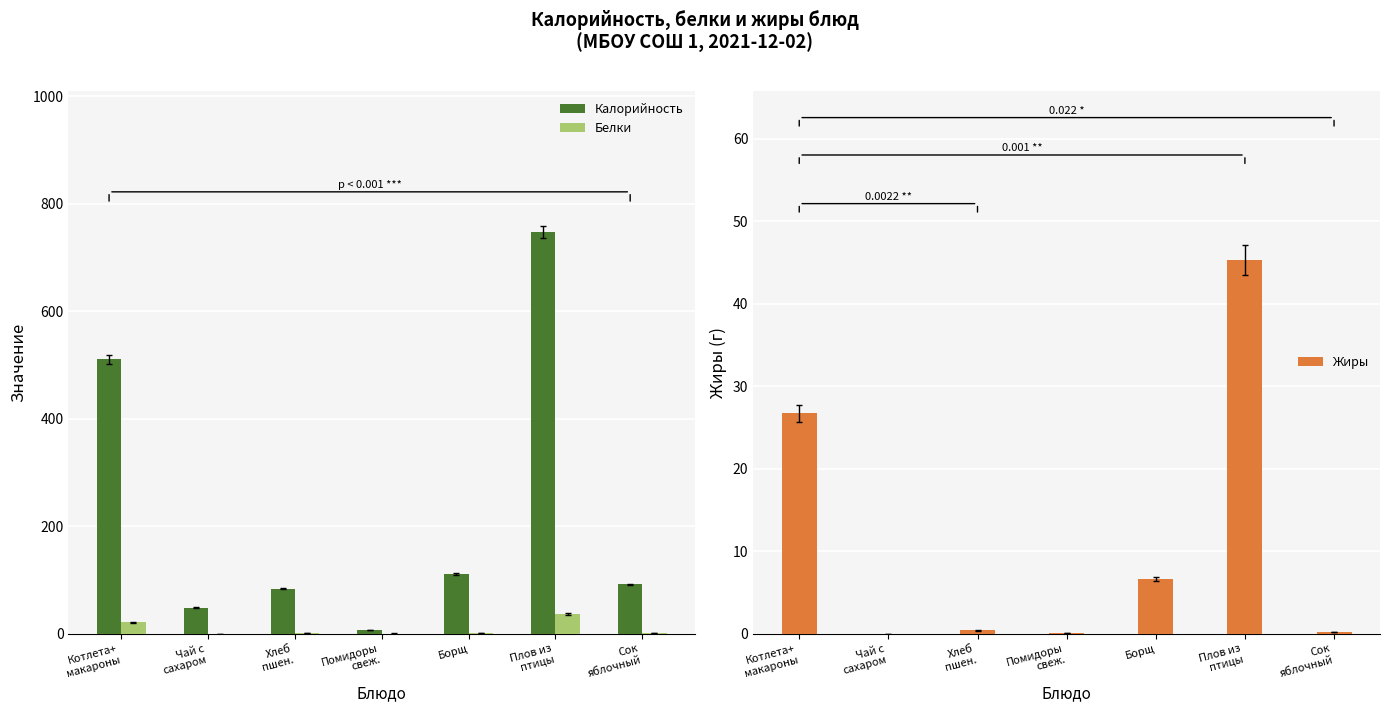

At how many categories does at least one series exceed 233?

2